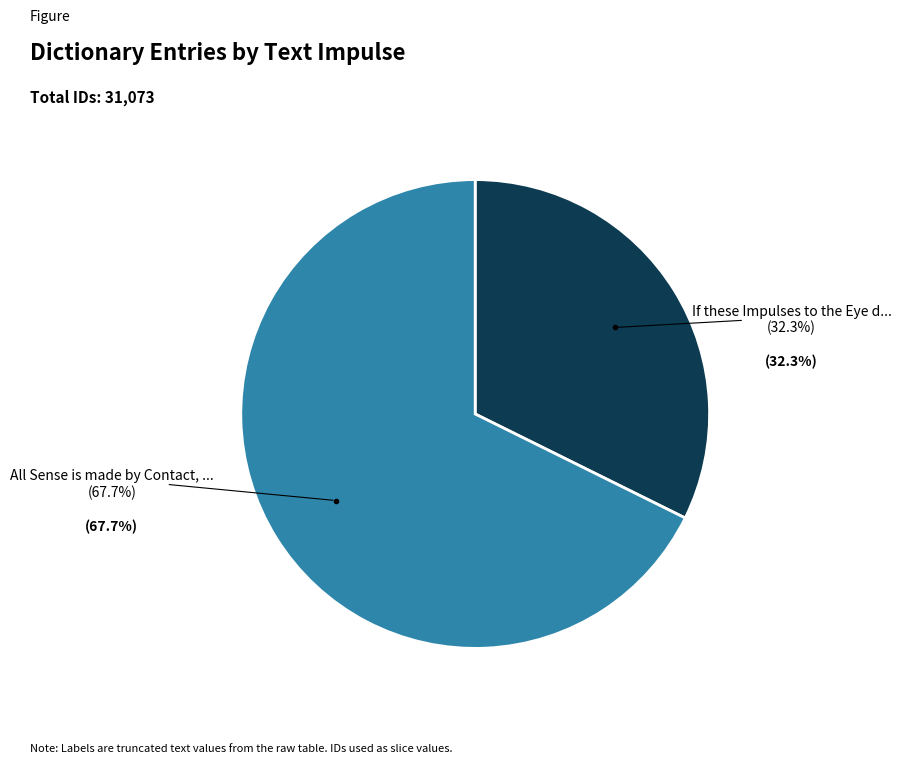

Is there a majority slice in this chart?

Yes